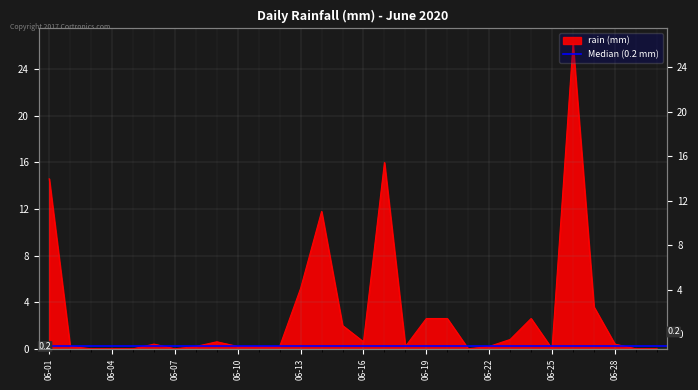

Rank the categories by value from highest to lowest.

2020-06-26, 2020-06-17, 2020-06-01, 2020-06-14, 2020-06-13, 2020-06-27, 2020-06-19, 2020-06-20, 2020-06-24, 2020-06-15, 2020-06-23, 2020-06-09, 2020-06-16, 2020-06-06, 2020-06-28, 2020-06-02, 2020-06-08, 2020-06-10, 2020-06-11, 2020-06-12, 2020-06-18, 2020-06-22, 2020-06-03, 2020-06-04, 2020-06-05, 2020-06-07, 2020-06-21, 2020-06-25, 2020-06-29, 2020-06-30